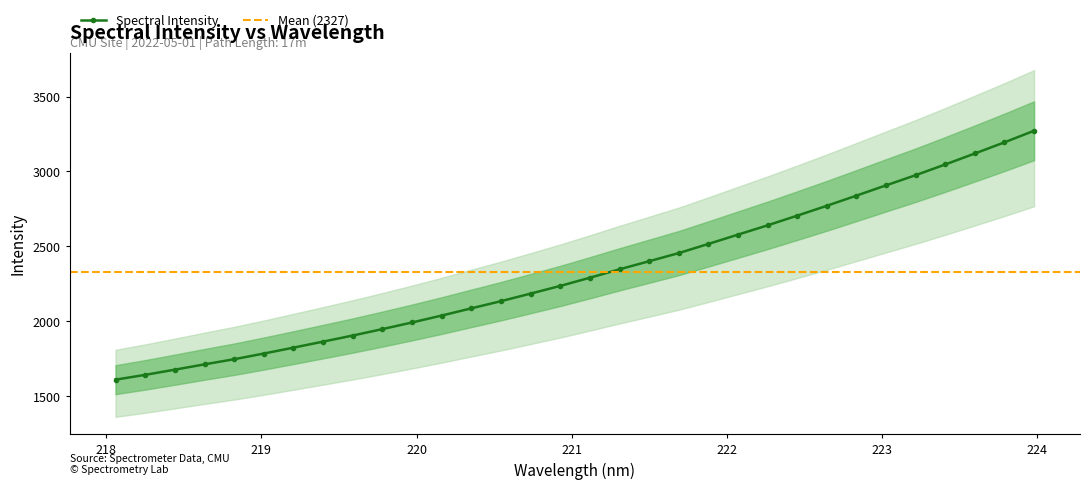

What is the difference between the values at 219.2067 and 219.9712?

167.9